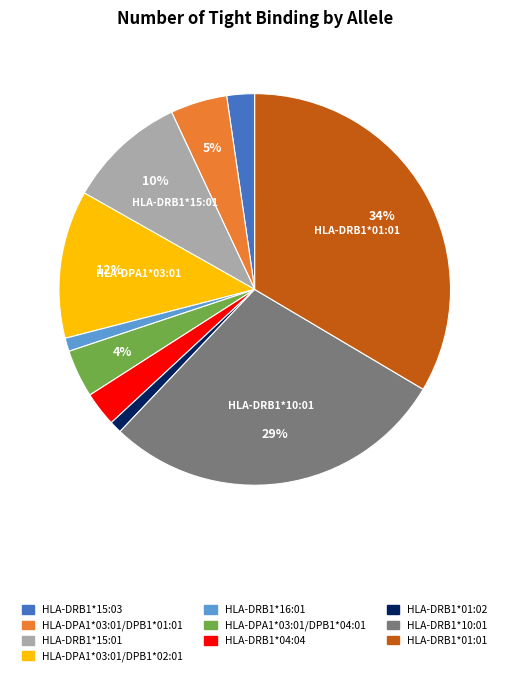

To the nearest percent, what percentage of the pie is HLA-DPA1*03:01/DPB1*02:01?

12%